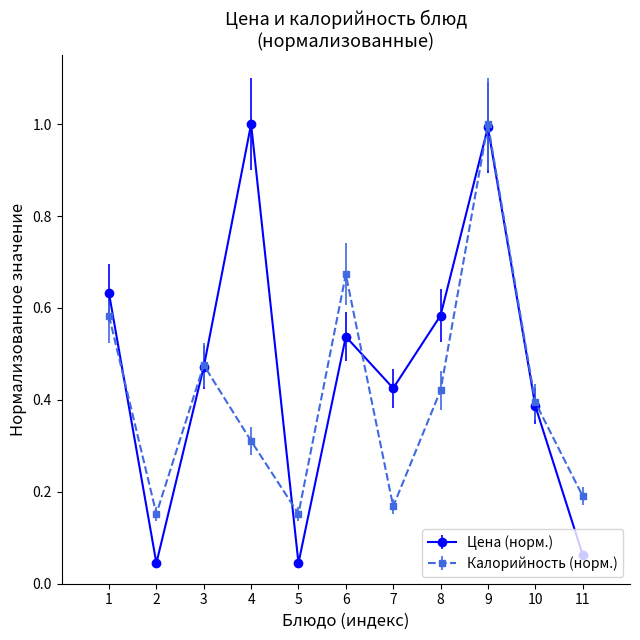

Is it true that Калорийность (норм.) equals 0.7 at 8?

False